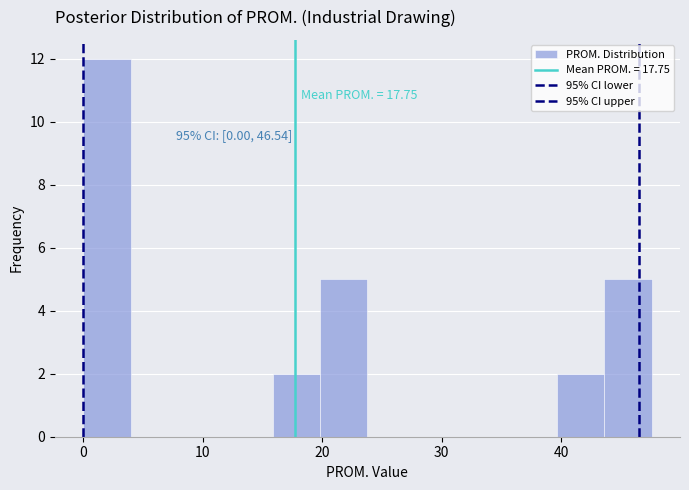

Around what value on the x-axis is the tallest bar? Give the approximate position of its centre, as read against the axis.

2